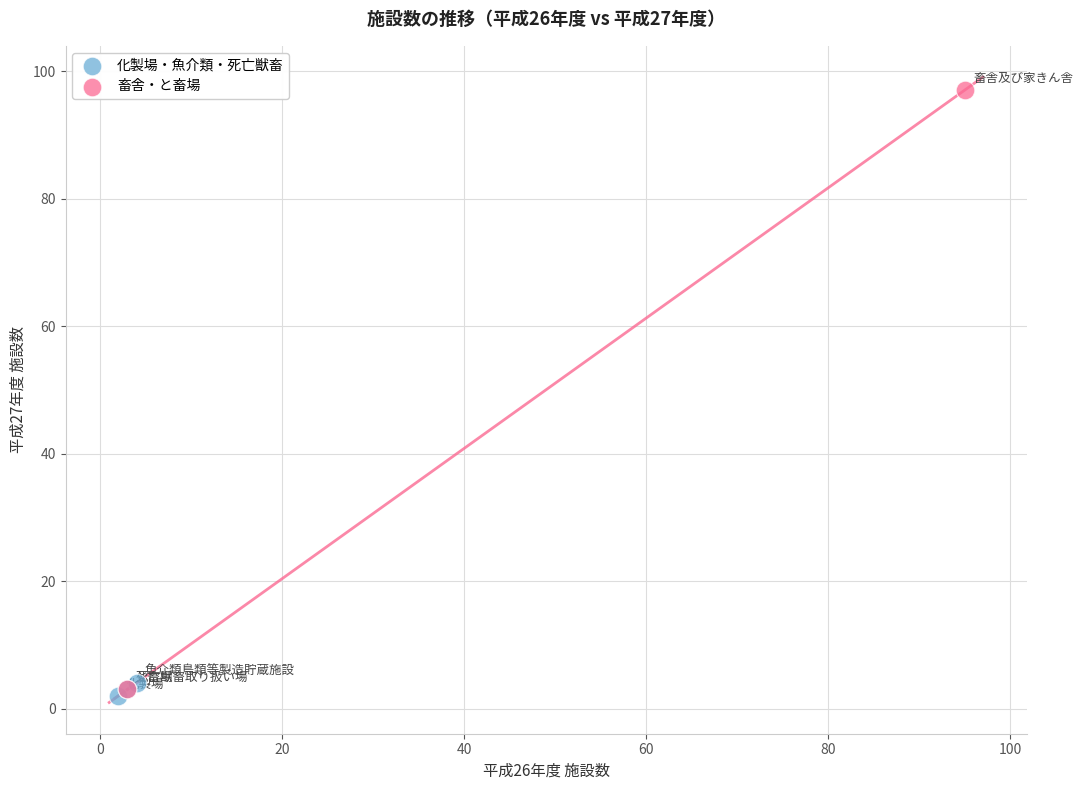

What are all the series names shown in the legend?

化製場・魚介類・死亡獣畜, 畜舎・と畜場